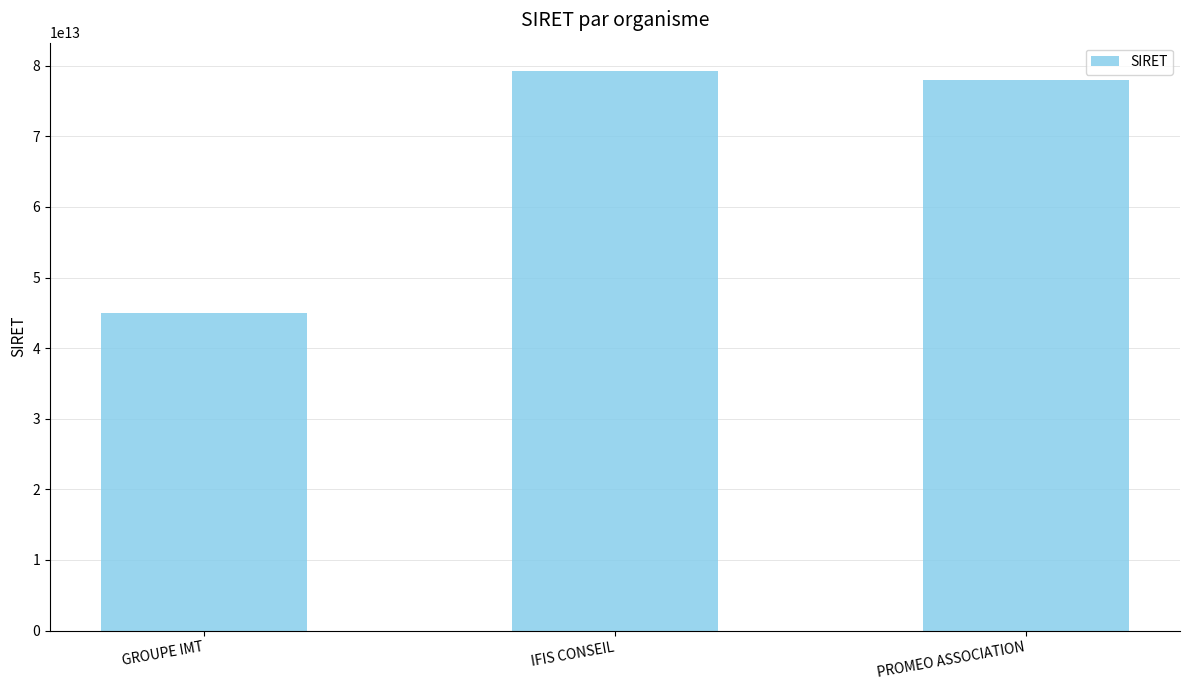

Which has a higher value, PROMEO ASSOCIATION or GROUPE IMT?

PROMEO ASSOCIATION